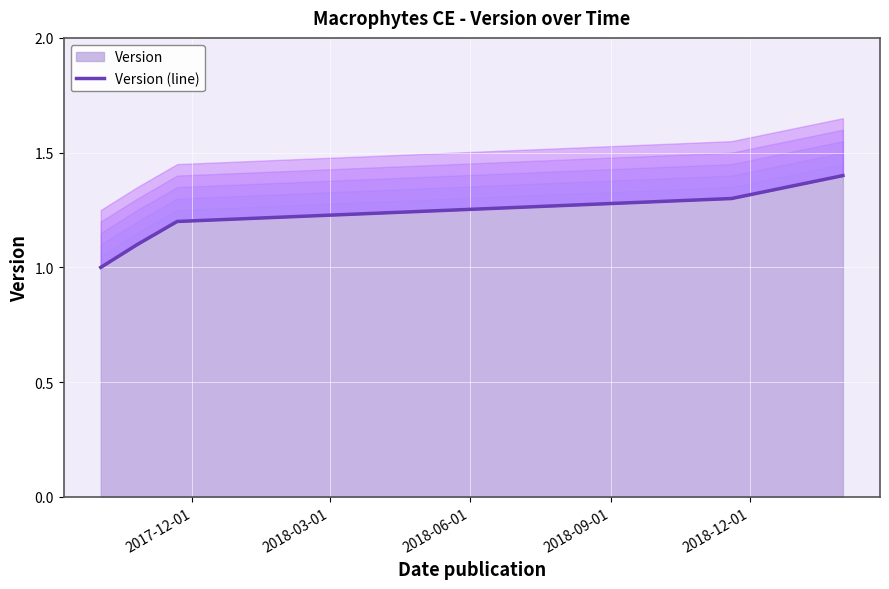

What is the lowest value of the Version series?

1.0